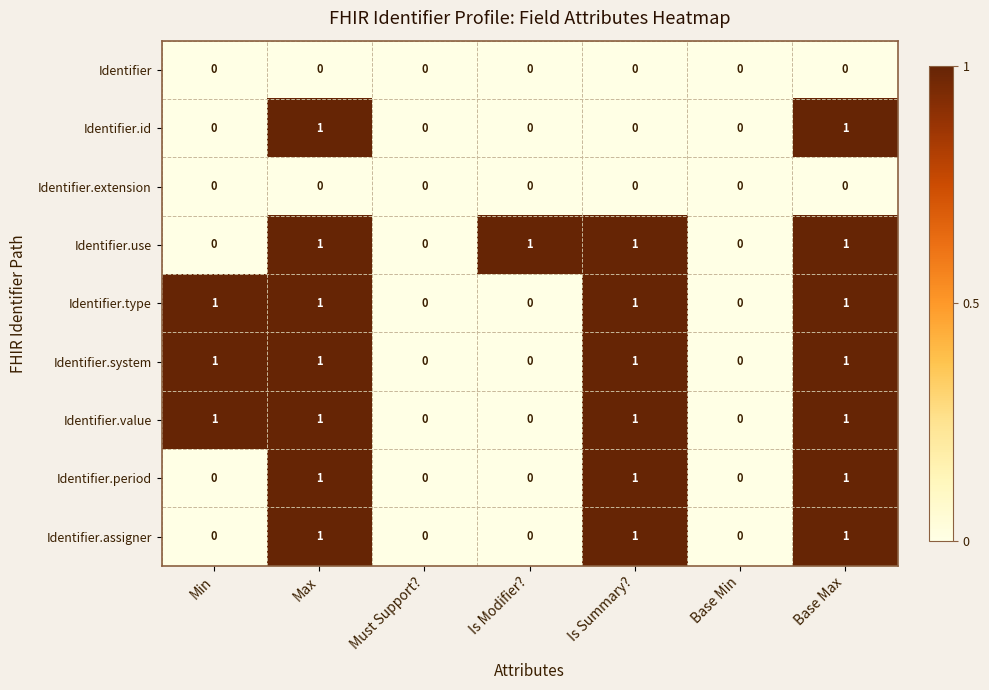

The value of Identifier.value at Max is 2. True or false?

False